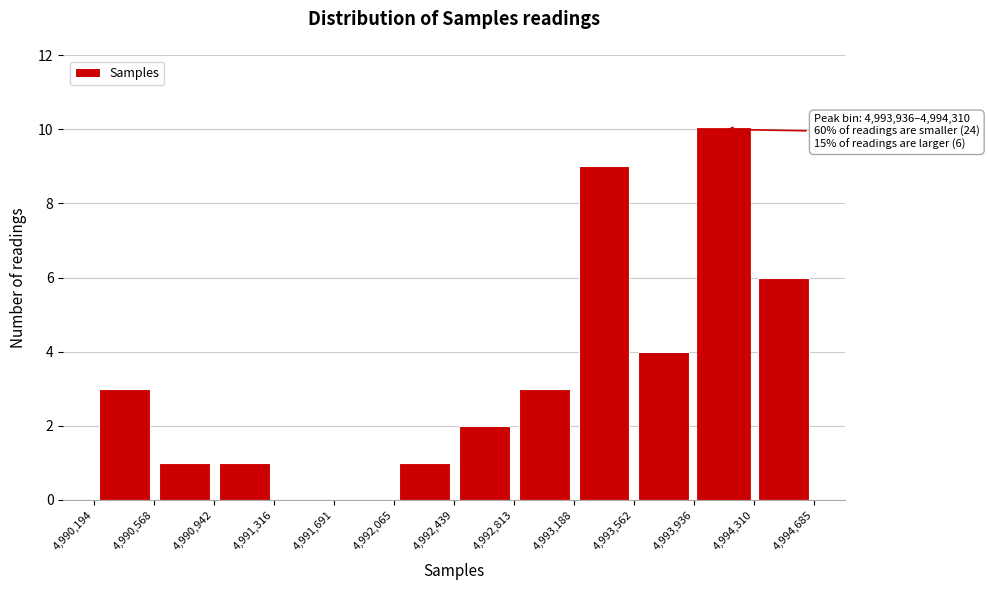

Over which range of the x-axis is the bar tallest?

4,993,936 to 4,994,310